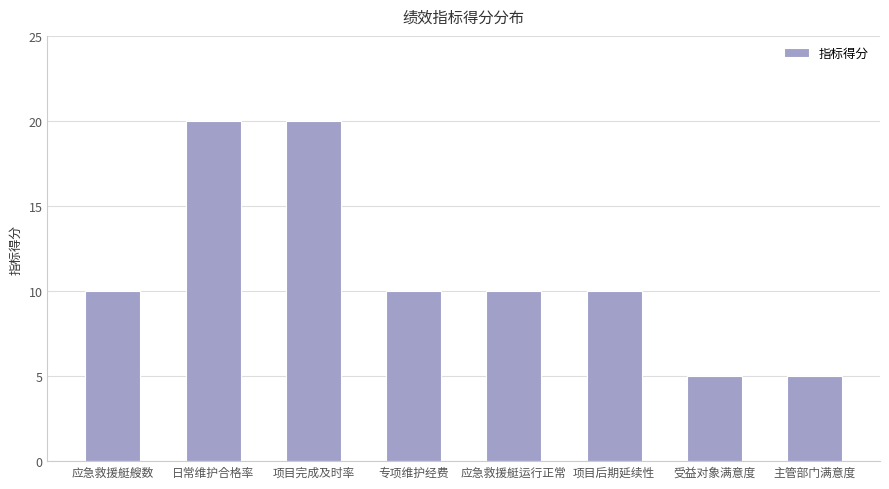

The value at 项目完成及时率 is 26. True or false?

False